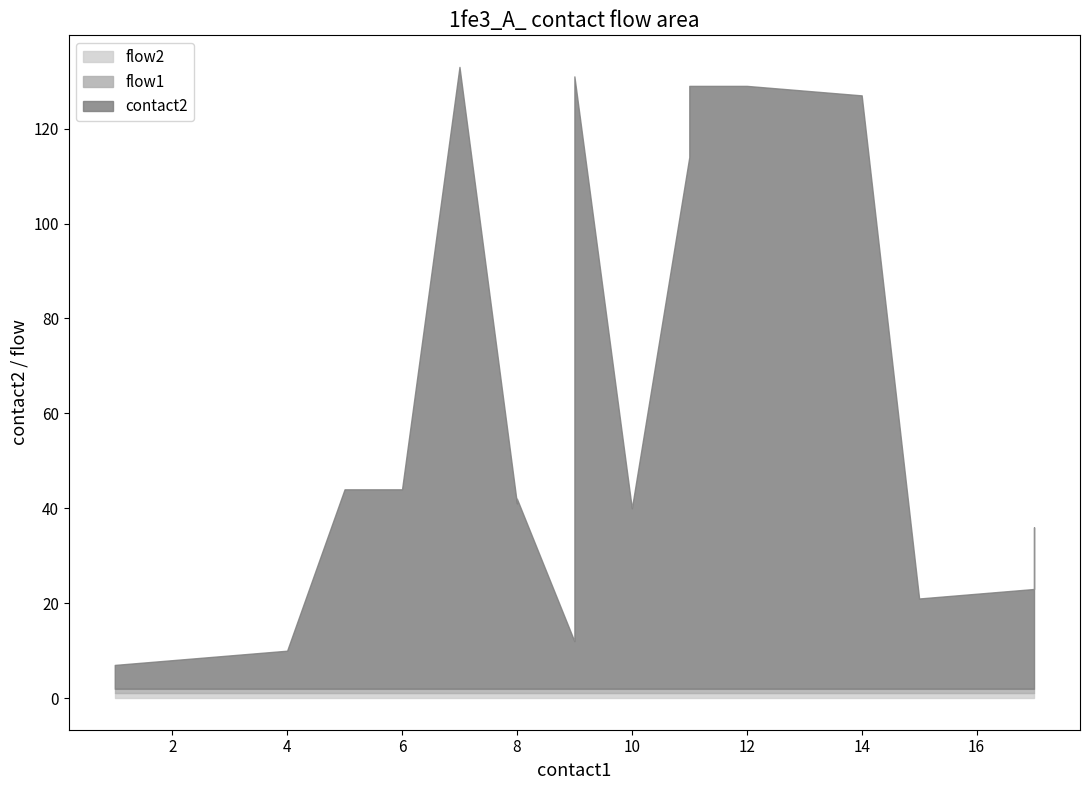

True or false: flow1 and contact2 cross at least once.

False